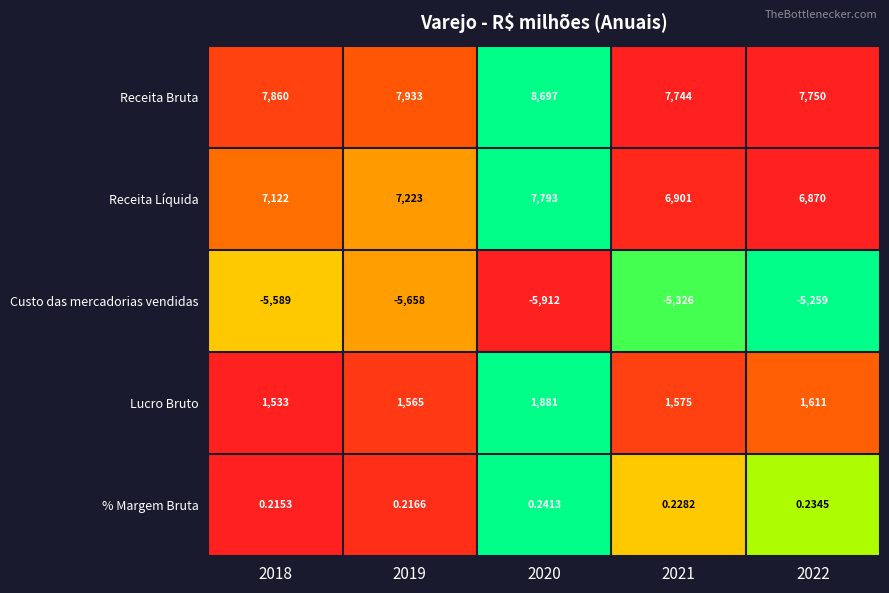

Which label corresponds to the largest value in the chart?

2020